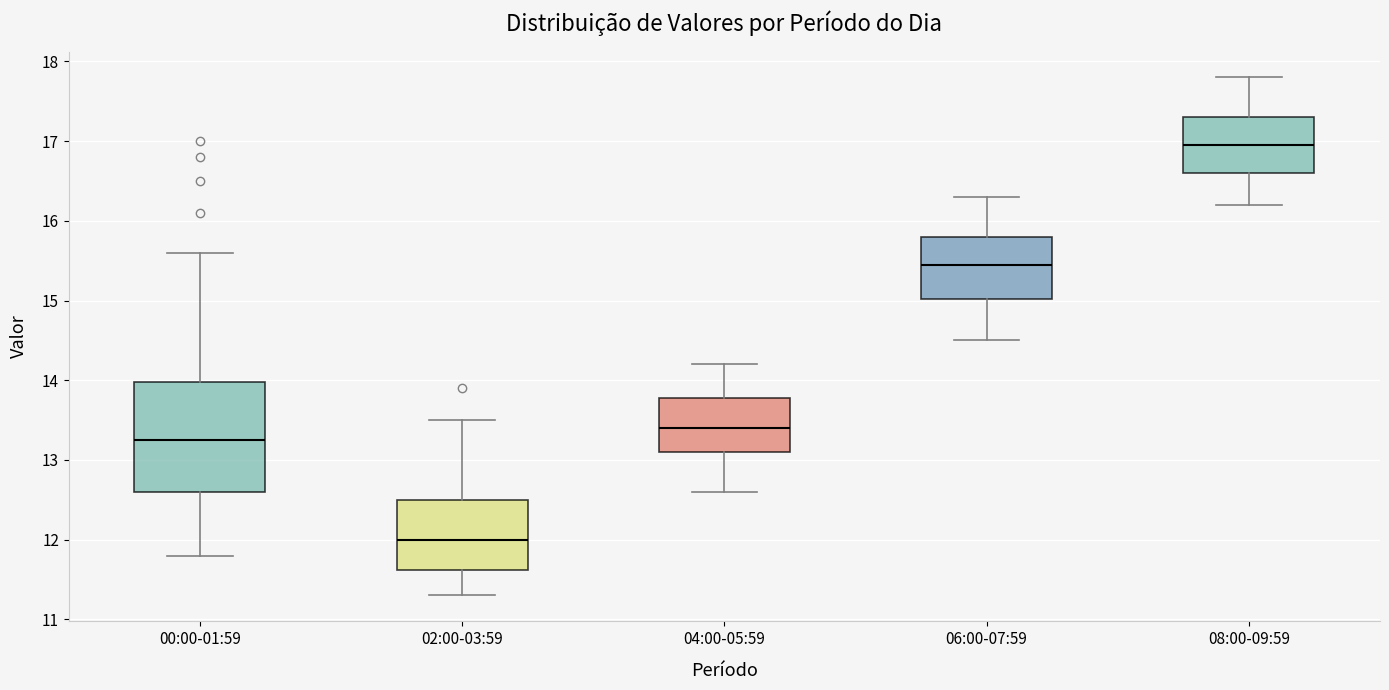

Reading left to right, transcribe this box plot: for each box, give where its median line is, the range the box spans, and where its two whiskers end, as read against the y-axis. The values are not printed on the chart, so give them approximately, as read against the axis.

00:00-01:59: median 13.3, box 12.6 to 14.0, whiskers 11.8 to 15.6
02:00-03:59: median 12.0, box 11.6 to 12.5, whiskers 11.3 to 13.5
04:00-05:59: median 13.4, box 13.1 to 13.8, whiskers 12.6 to 14.2
06:00-07:59: median 15.5, box 15.0 to 15.8, whiskers 14.5 to 16.3
08:00-09:59: median 17.0, box 16.6 to 17.3, whiskers 16.2 to 17.8